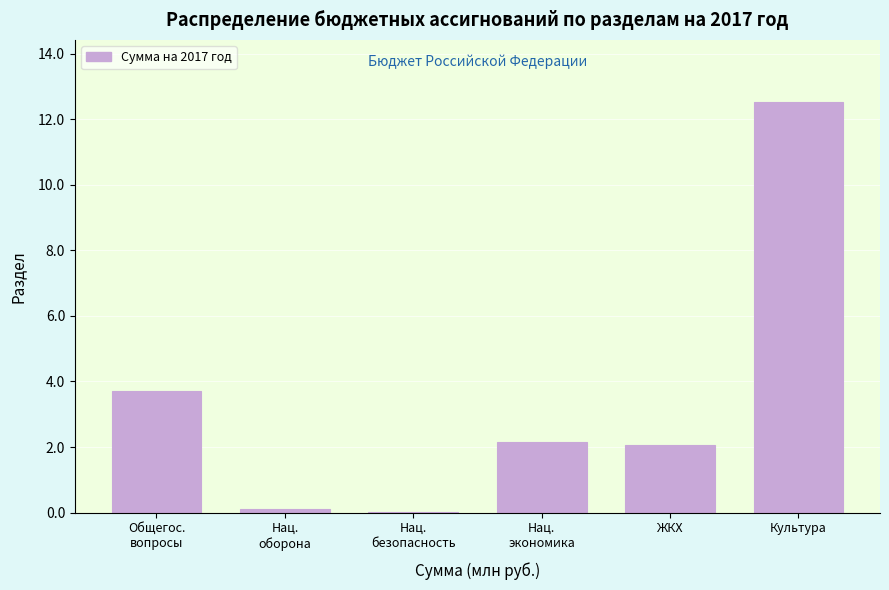

What is the sum of all values?

20.6